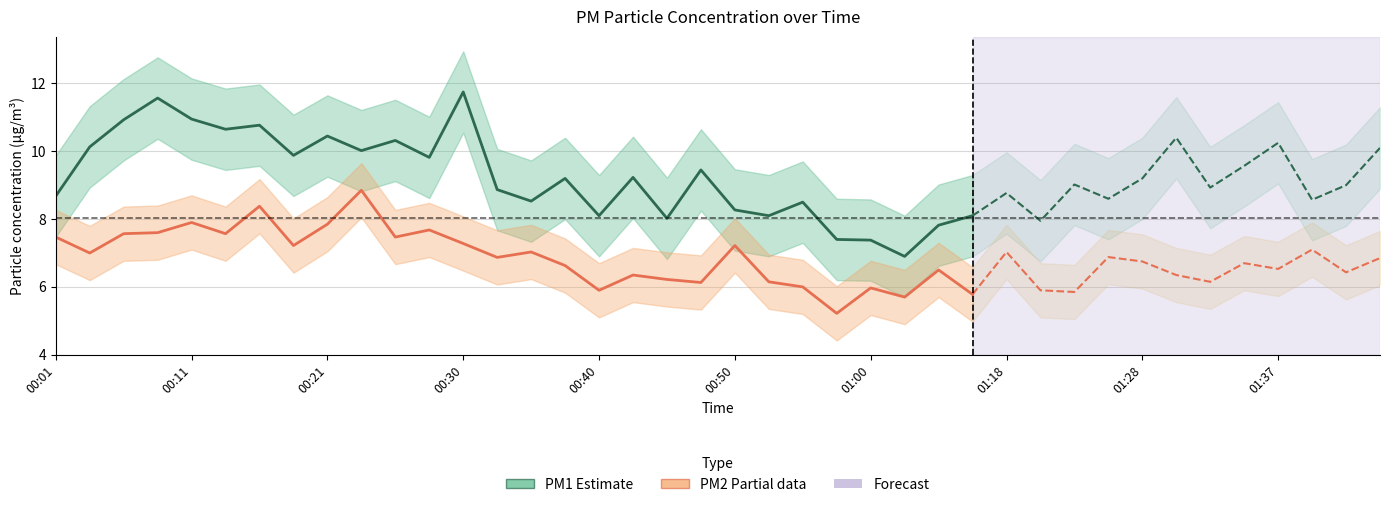

Where is PM1 (Estimate) nearest to the value 9?

13